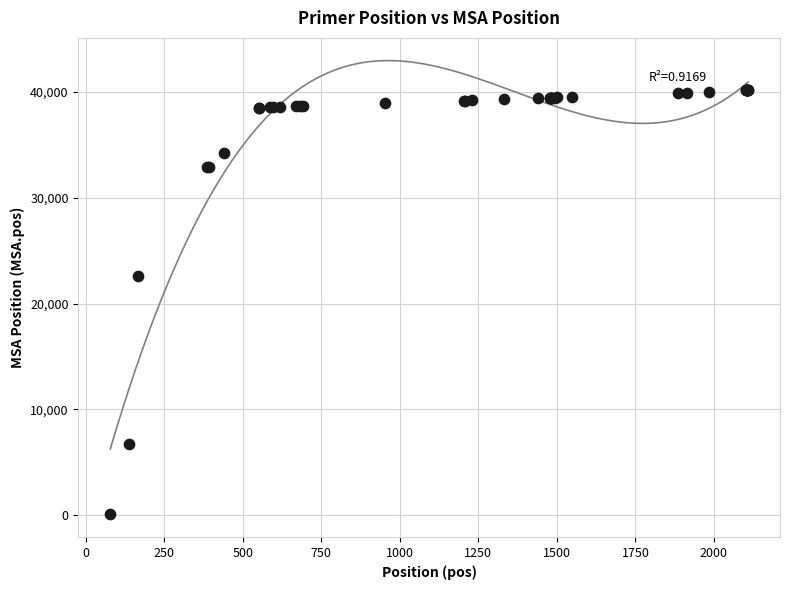

What Y value in the scatter plot is closest to 20128?

22593